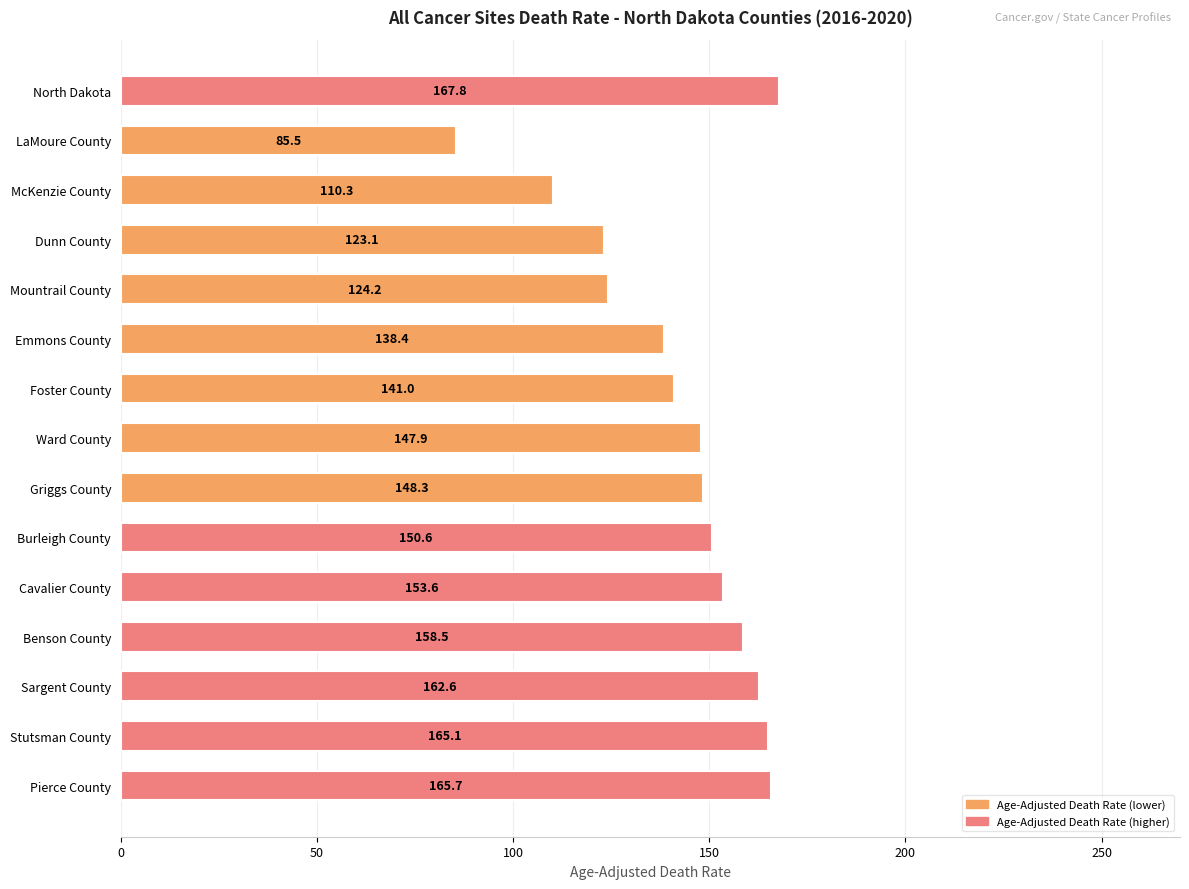

Count the number of data series in this chart.

1